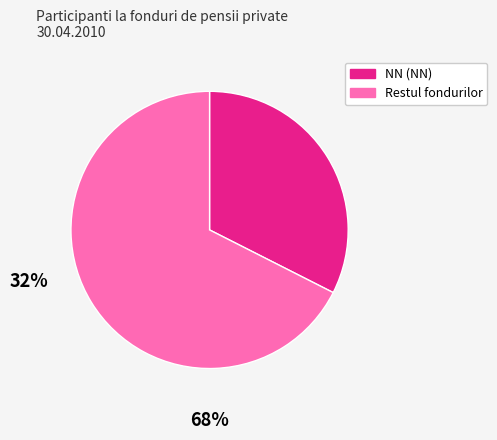

Combined, do NN (NN) and Restul fondurilor account for over 50%?

Yes